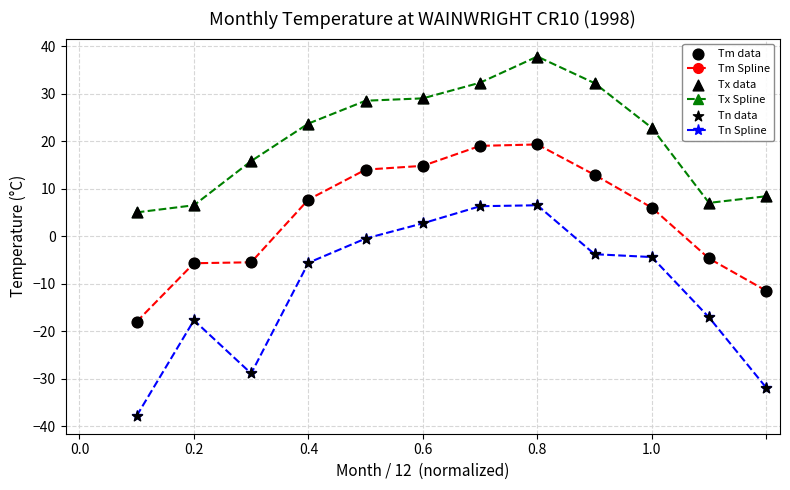

Which series has the largest total across all categories?

Tx Spline